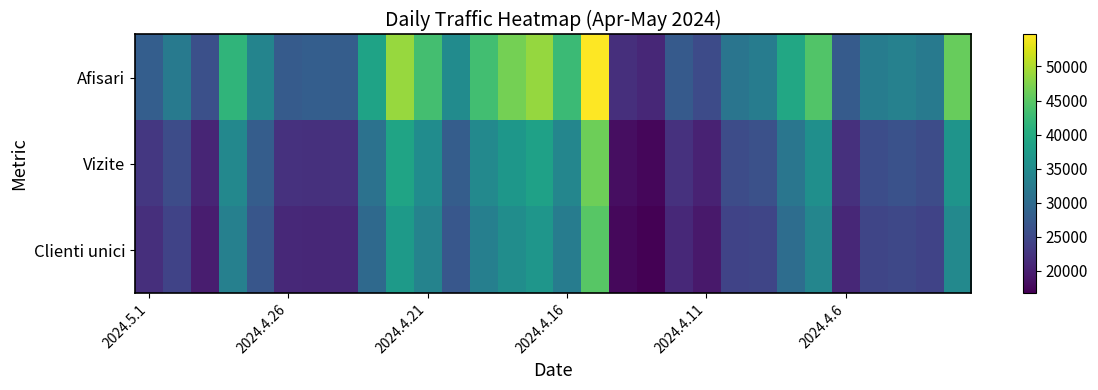

At how many categories does at least one series exceed 36211?

12